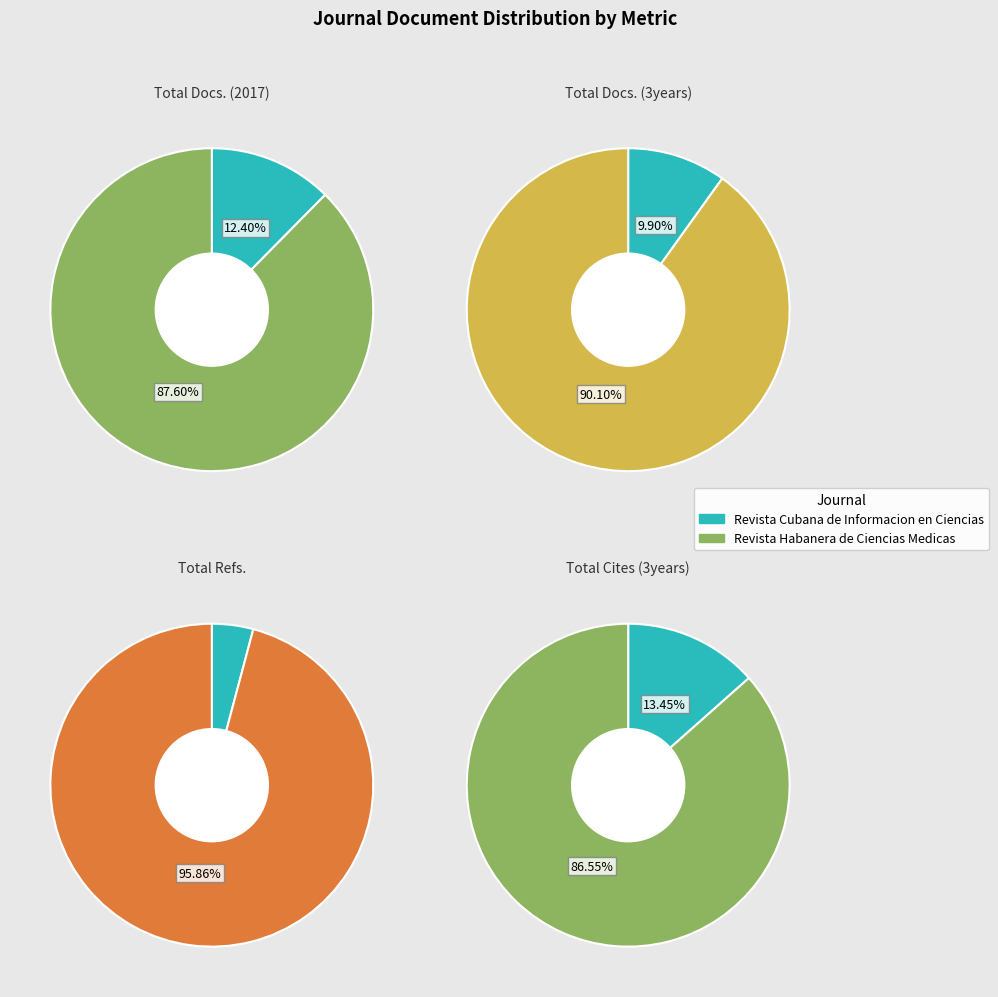

What percentage is the Revista Cubana de Informacion en Ciencias slice, to the nearest percent?

12%